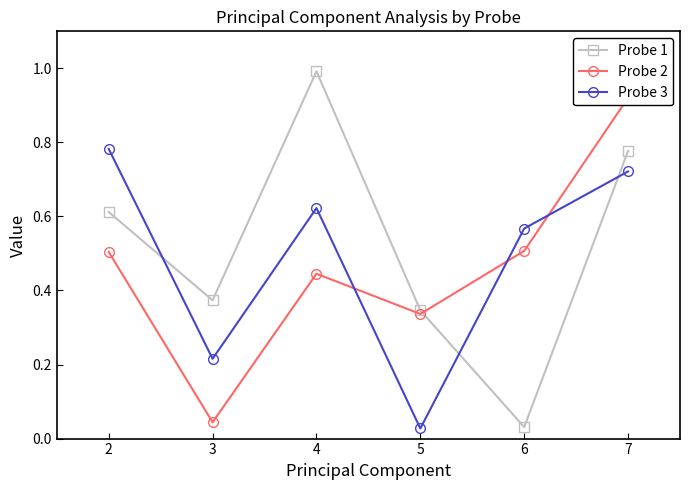

What is the spread (max minus min) of values at 6?

0.5